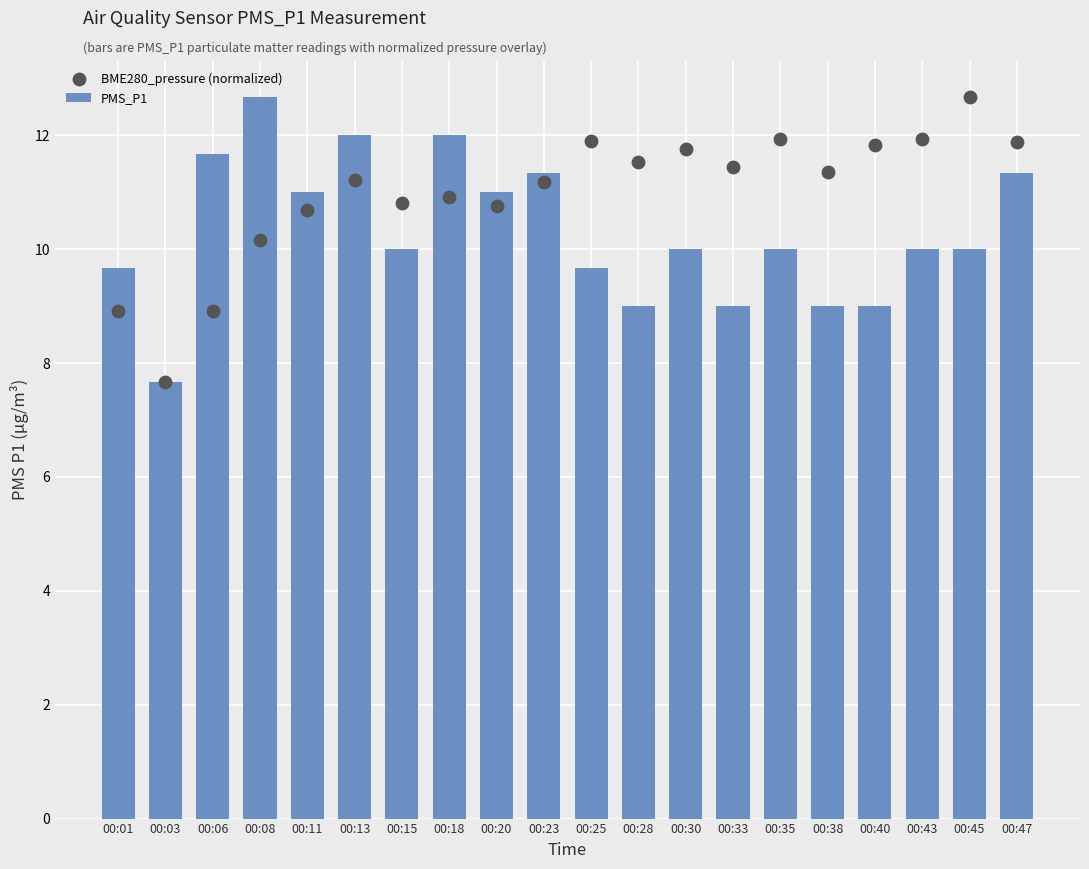

What is the total value across all series at 00:08?

22.8